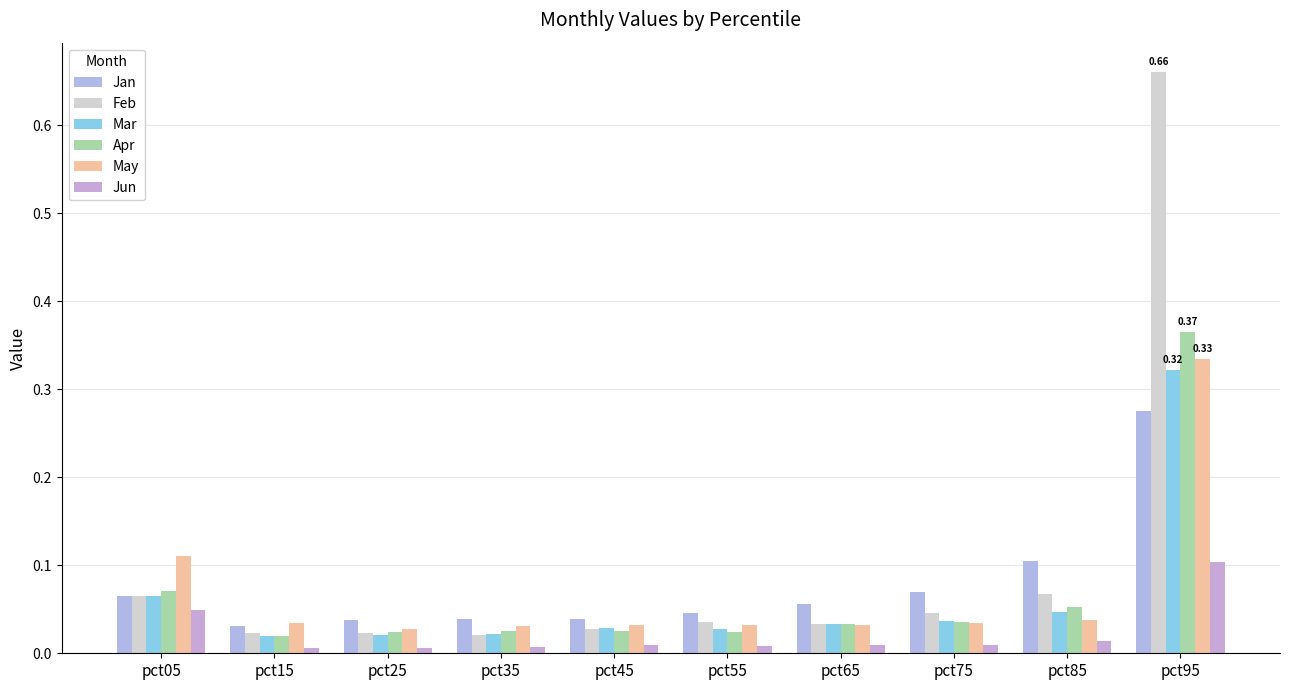

What is the total value across all series at pct45?

0.2